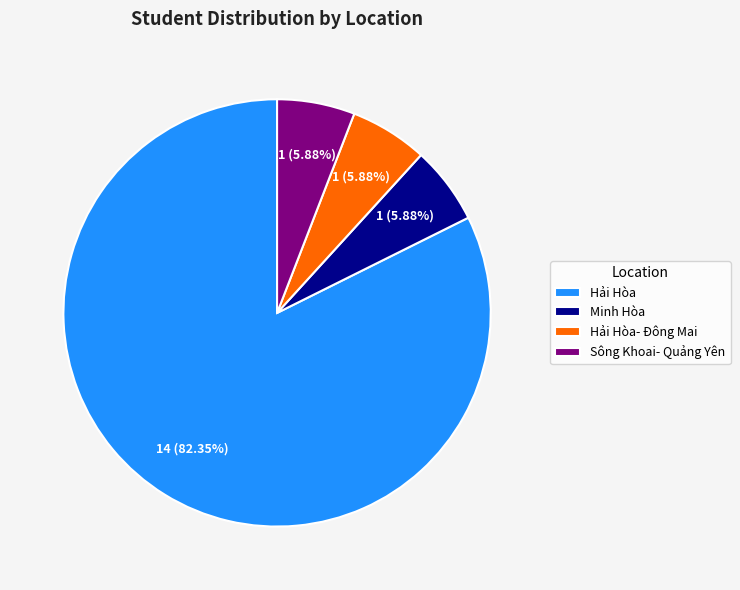

Does Hải Hòa account for over 50% of the chart?

Yes